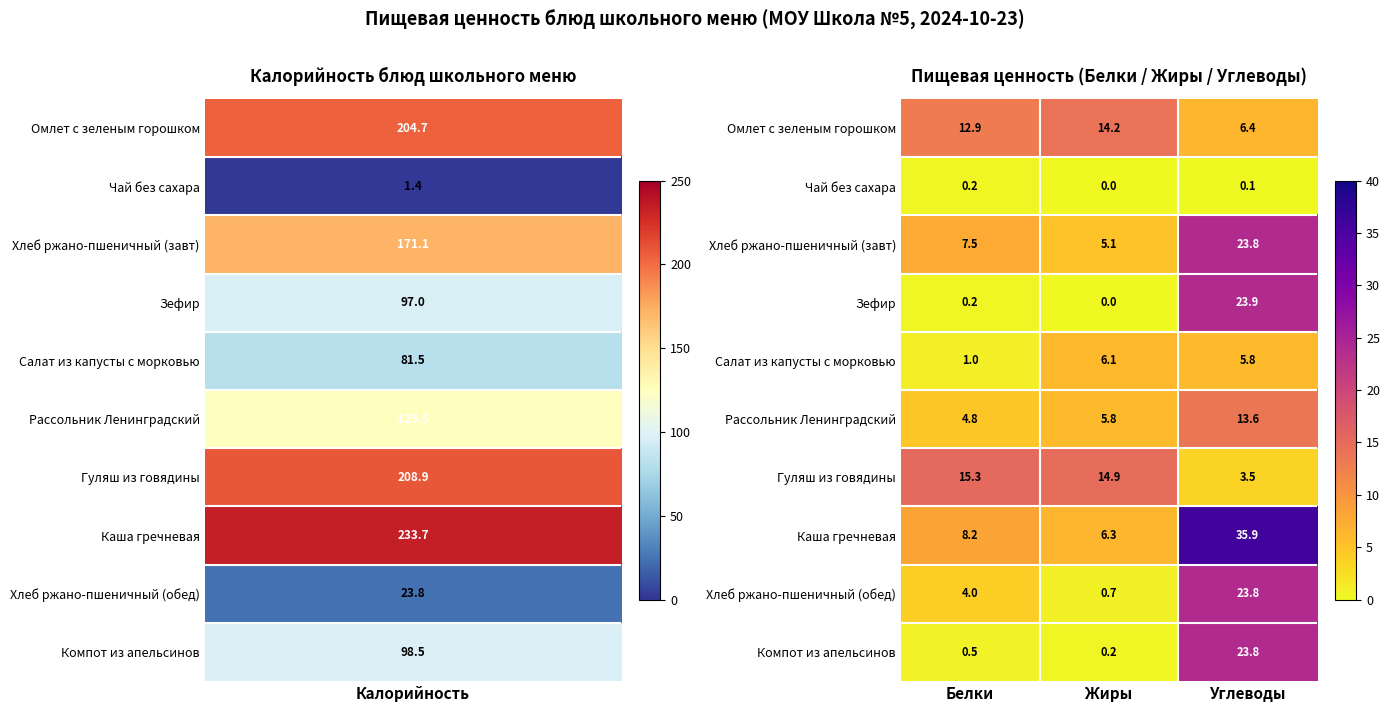

Which series has the largest range (max minus min)?

Каша гречневая